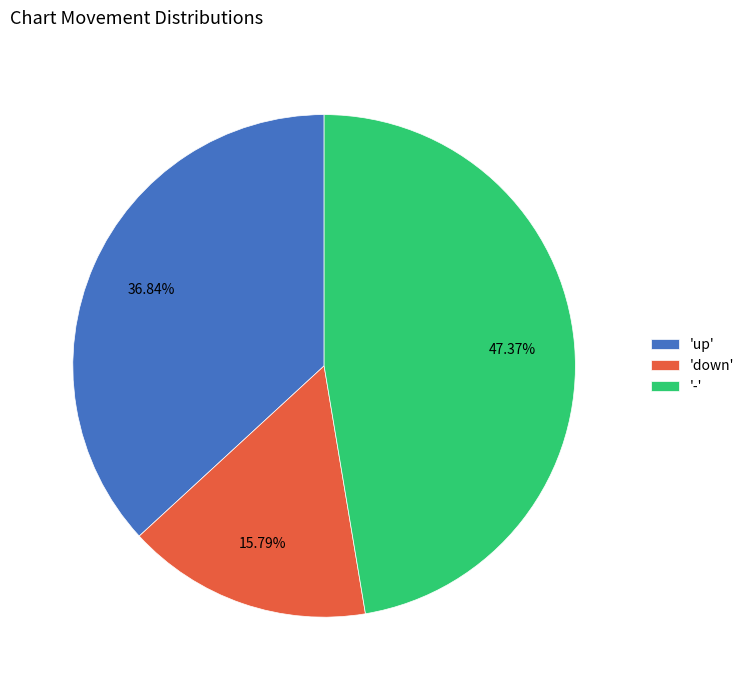

How many segments does this pie chart have?

3